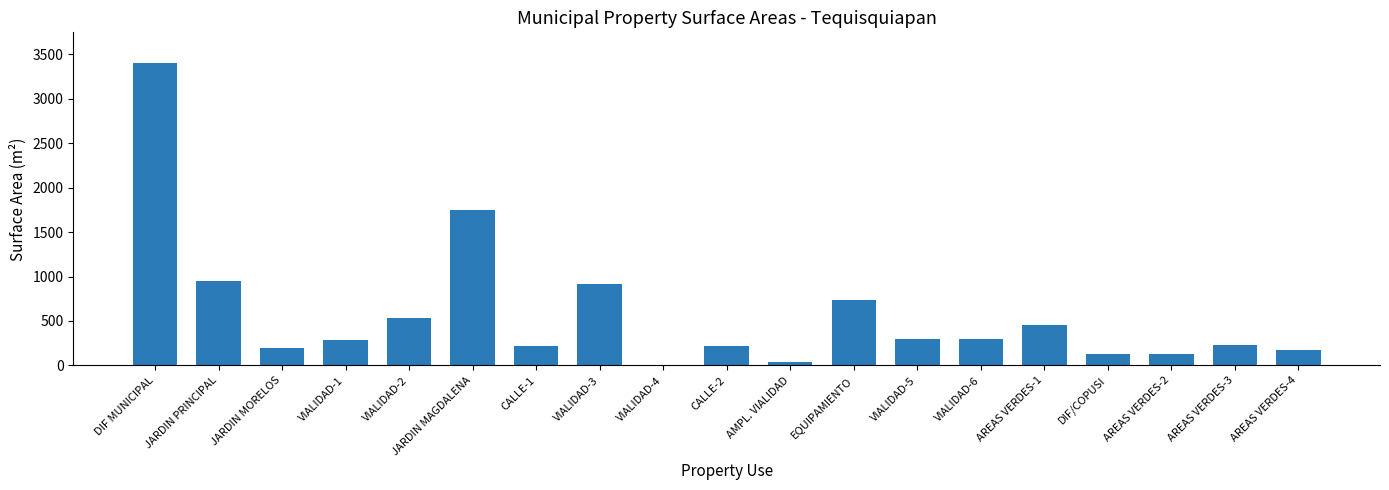

Which has a higher value, AREAS VERDES-1 or EQUIPAMIENTO?

EQUIPAMIENTO